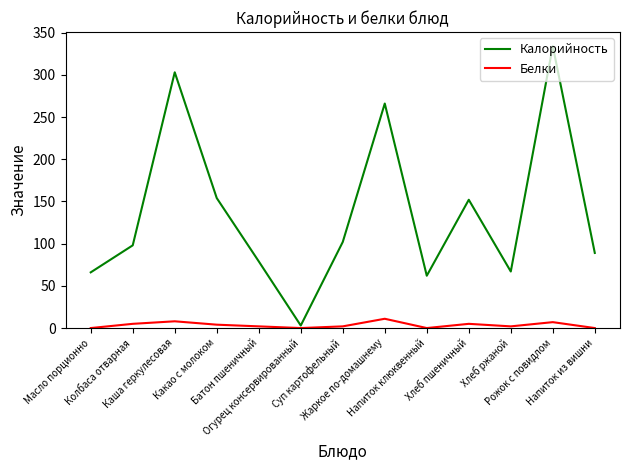

Is it true that Белки equals 2 at Суп картофельный?

True